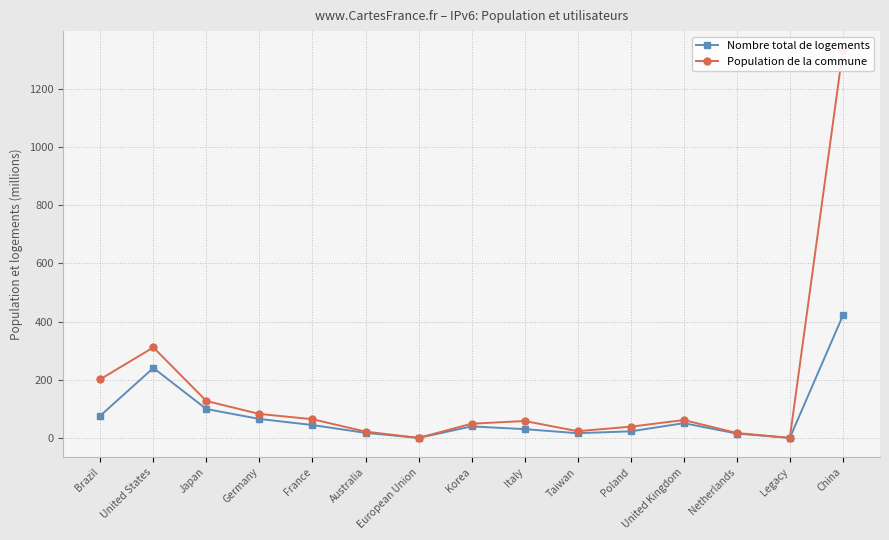

What is the sum of all Nombre total de logements values?

1136.6